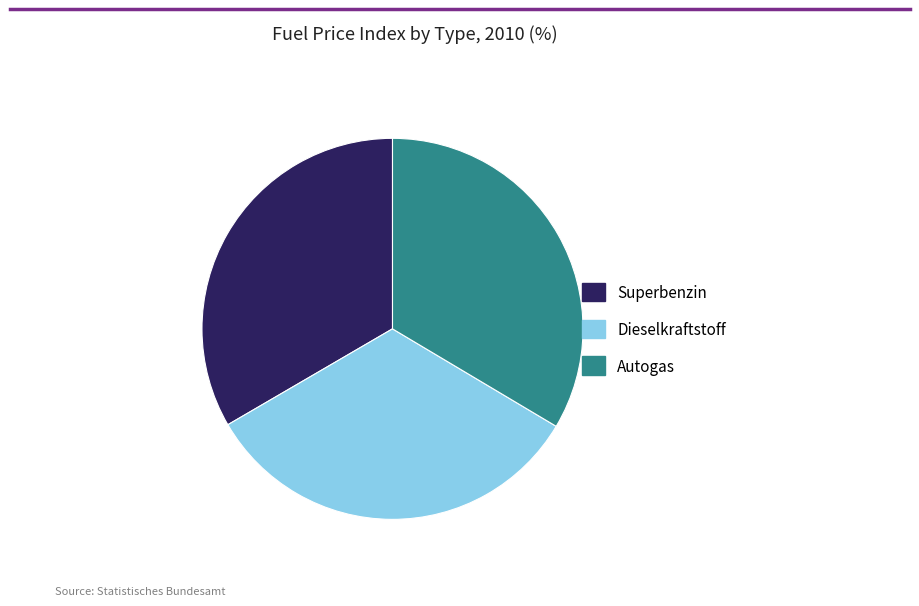

Is there a majority slice in this chart?

No